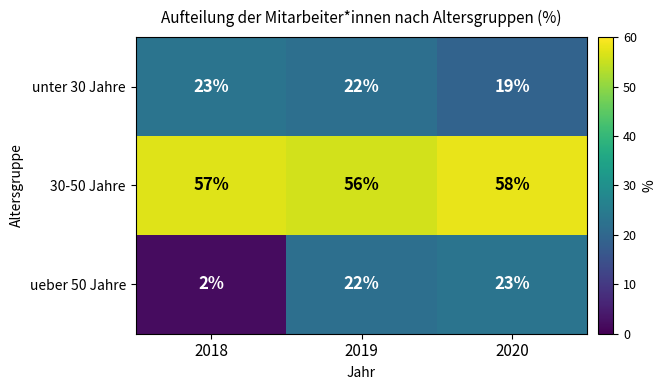

Read the unter 30 Jahre value at 2019.

22